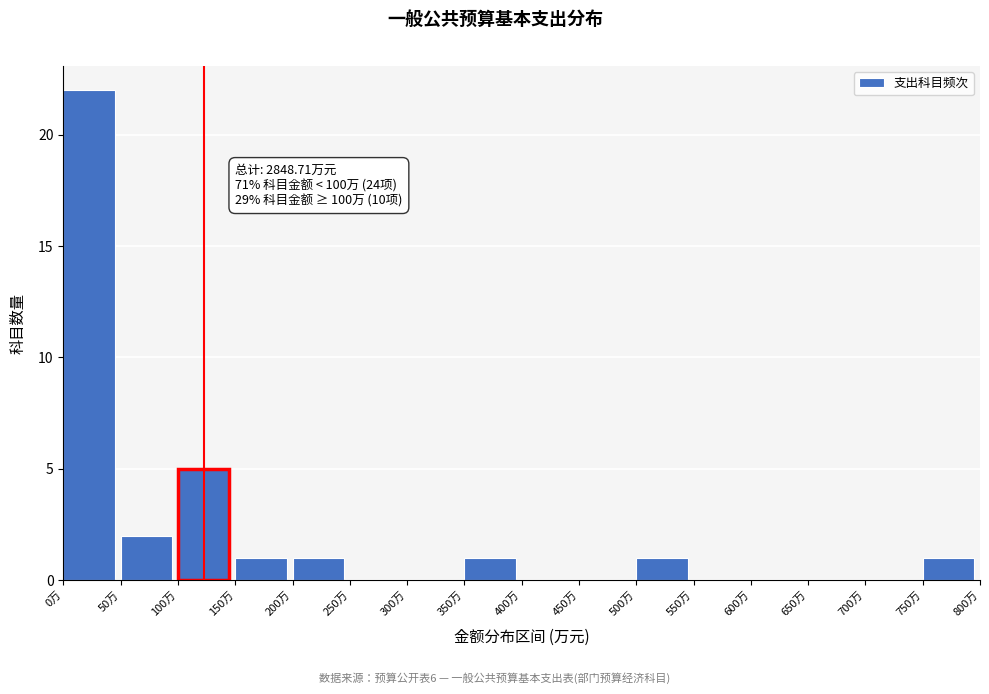

Which range on the x-axis has the tallest bar?

0 to 50